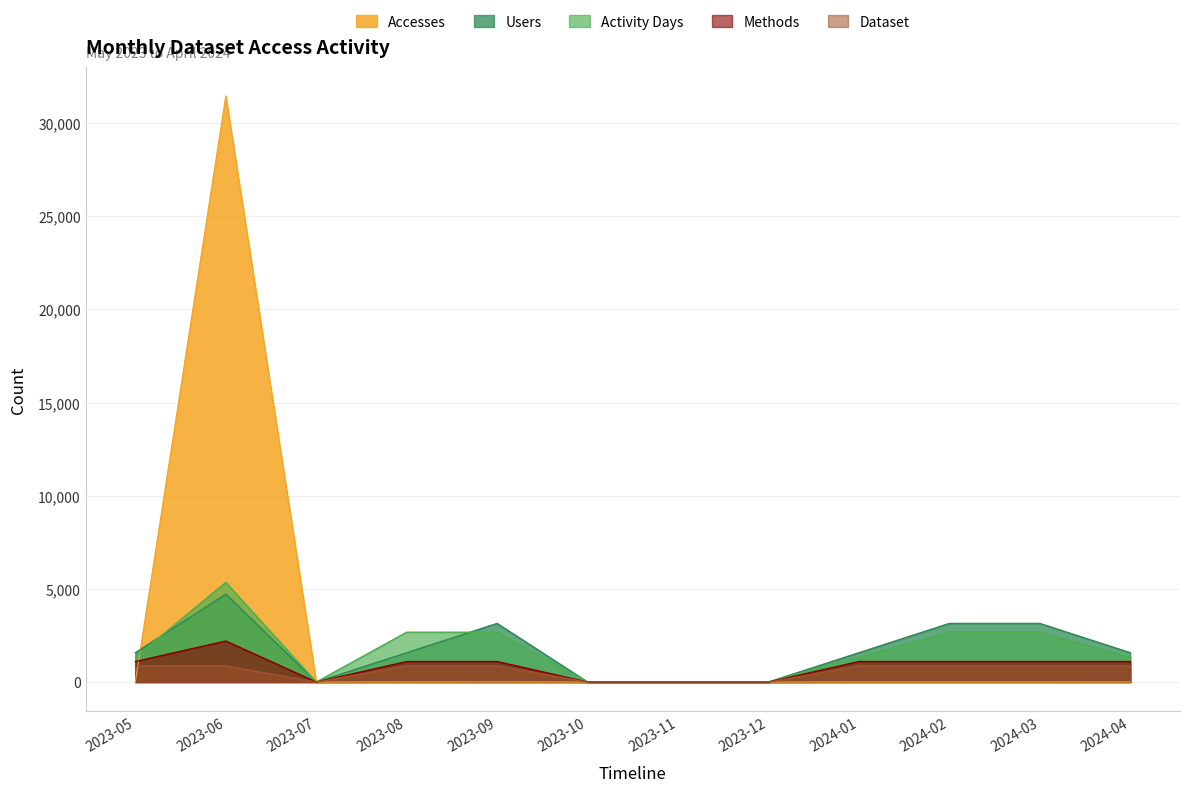

Reading left to right, list all the values displayed in this chart.

Accesses: 2023-05=3.0	2023-06=31458.0	2023-07=0.0	2023-08=2.0	2023-09=5.0	2023-10=0.0	2023-11=0.0	2023-12=0.0	2024-01=2.0	2024-02=2.0	2024-03=2.0	2024-04=1.0
Users: 2023-05=1572.9	2023-06=4718.7	2023-07=0.0	2023-08=1572.9	2023-09=3145.8	2023-10=0.0	2023-11=0.0	2023-12=0.0	2024-01=1572.9	2024-02=3145.8	2024-03=3145.8	2024-04=1572.9
Activity Days: 2023-05=1337.0	2023-06=5347.9	2023-07=0.0	2023-08=2673.9	2023-09=2673.9	2023-10=0.0	2023-11=0.0	2023-12=0.0	2024-01=1337.0	2024-02=2673.9	2024-03=2673.9	2024-04=1337.0
Methods: 2023-05=1101.0	2023-06=2202.1	2023-07=0.0	2023-08=1101.0	2023-09=1101.0	2023-10=0.0	2023-11=0.0	2023-12=0.0	2024-01=1101.0	2024-02=1101.0	2024-03=1101.0	2024-04=1101.0
Dataset: 2023-05=865.1	2023-06=865.1	2023-07=0.0	2023-08=865.1	2023-09=865.1	2023-10=0.0	2023-11=0.0	2023-12=0.0	2024-01=865.1	2024-02=865.1	2024-03=865.1	2024-04=865.1